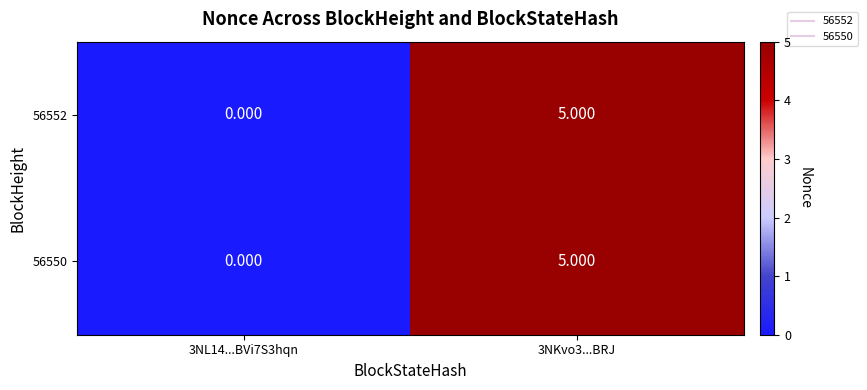

At 3NL14...BVi7S3hqn, list the series in order from smallest to largest.

56552, 56550